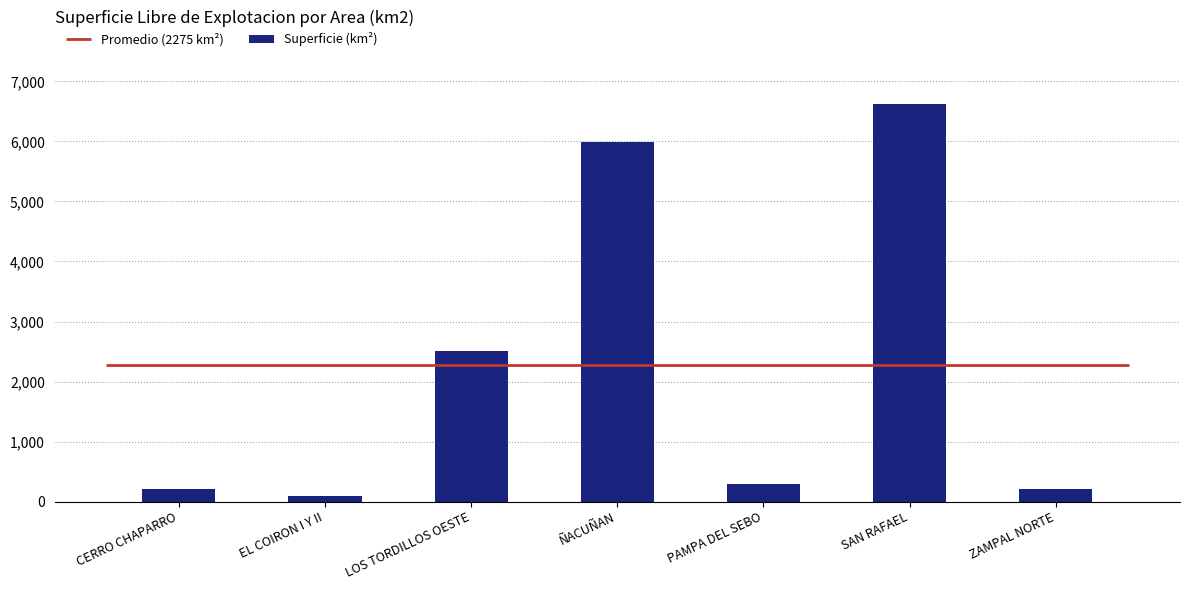

Reading left to right, extract all data points from this chart.

CERRO CHAPARRO=207	EL COIRON I Y II=87	LOS TORDILLOS OESTE=2516	ÑACUÑAN=5986	PAMPA DEL SEBO=296	SAN RAFAEL=6629	ZAMPAL NORTE=202